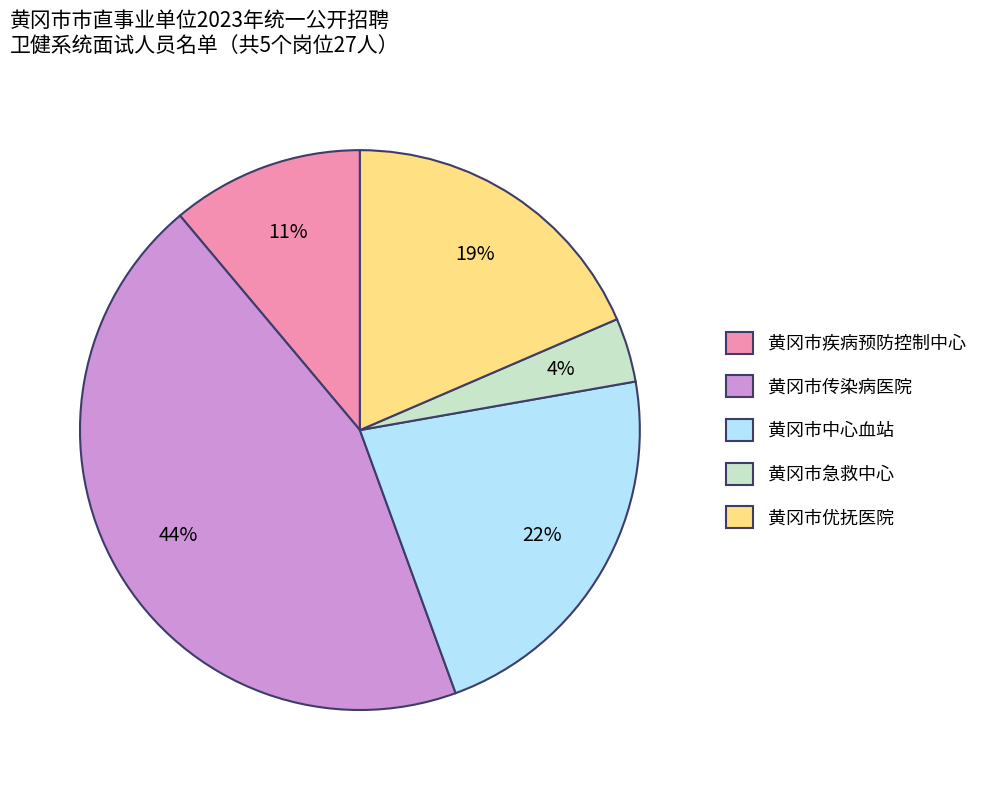

What is the smallest slice in the pie chart?

黄冈市急救中心